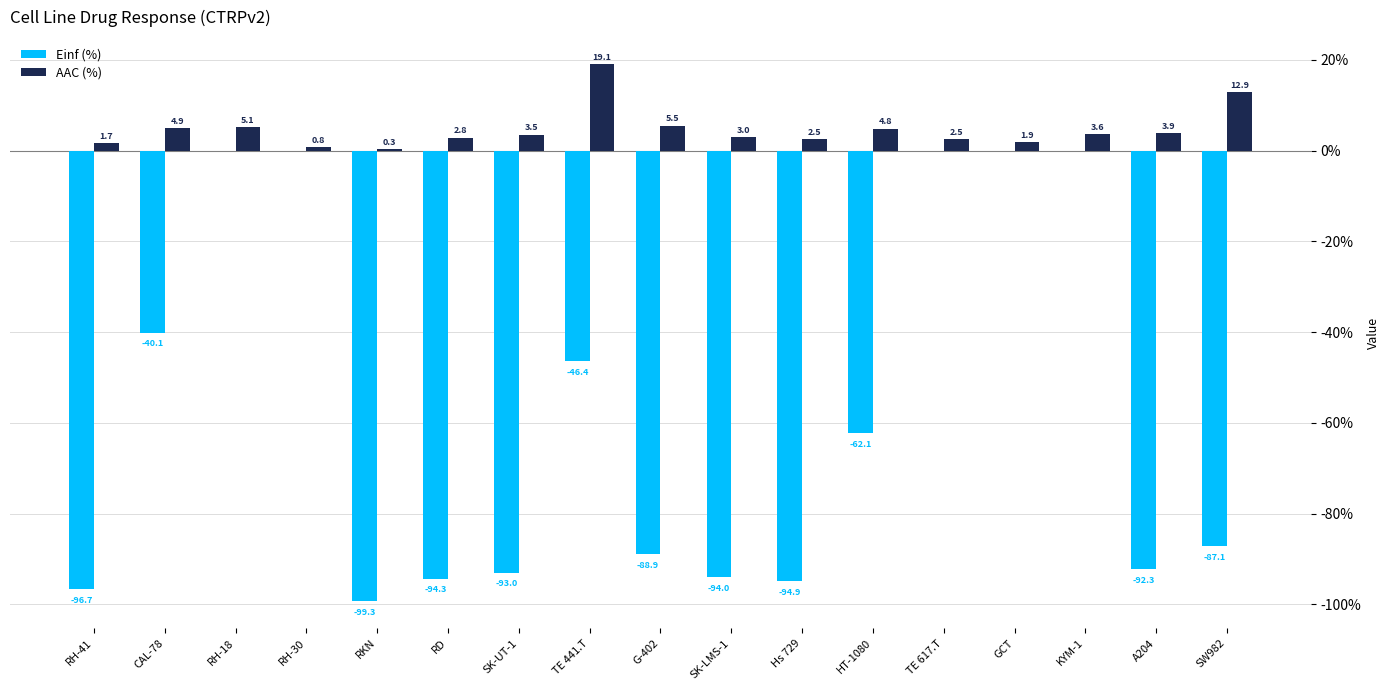

At which category is the sum across all series the highest?

RH-18